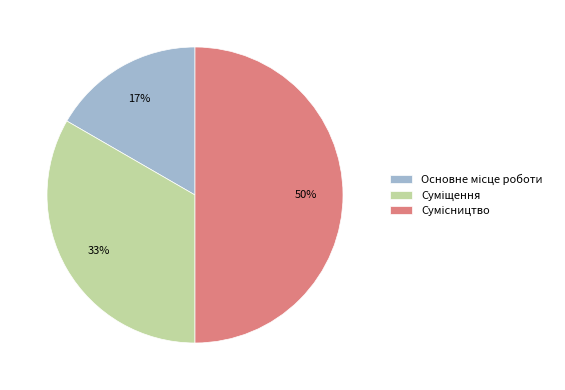

Count the number of slices in the pie.

3